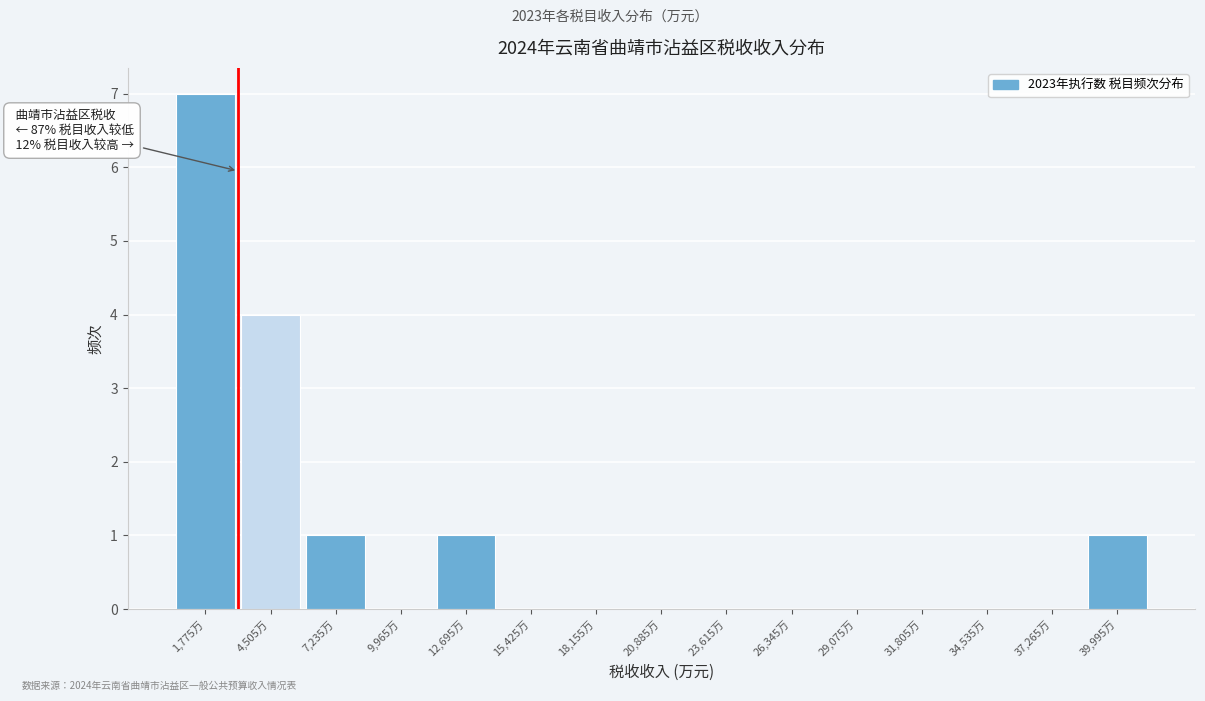

Which range on the x-axis has the tallest bar?

500 to 3000